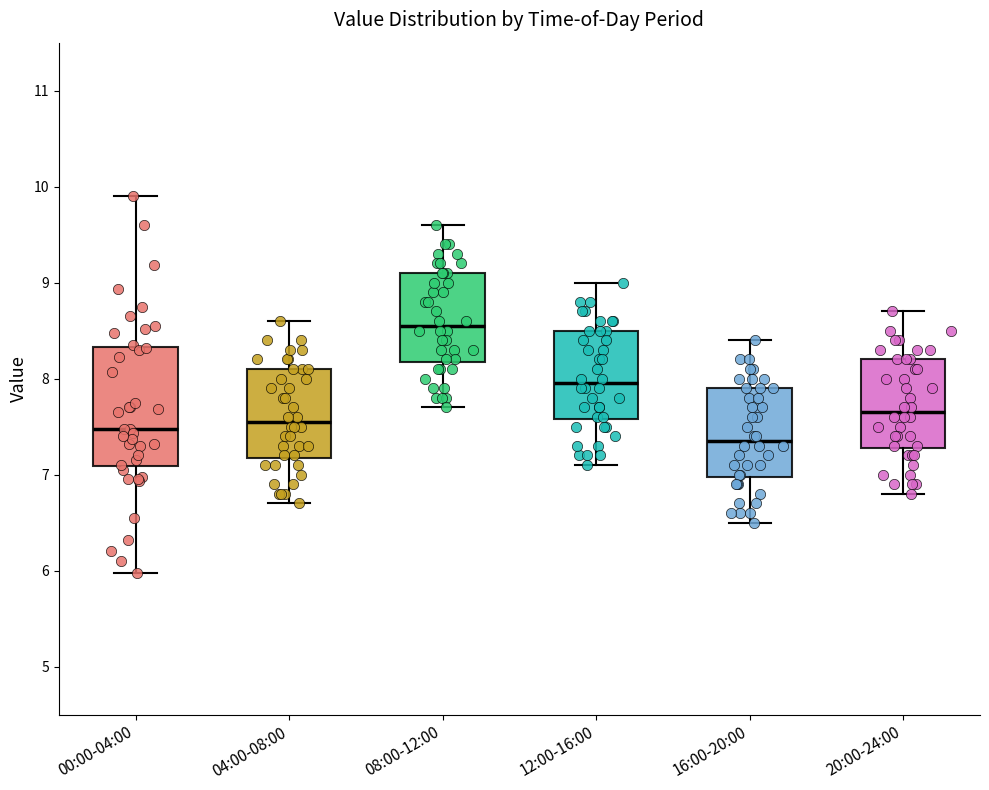

Comparing the boxes themselves (not the whiskers), which one is the tallest?

00:00-04:00